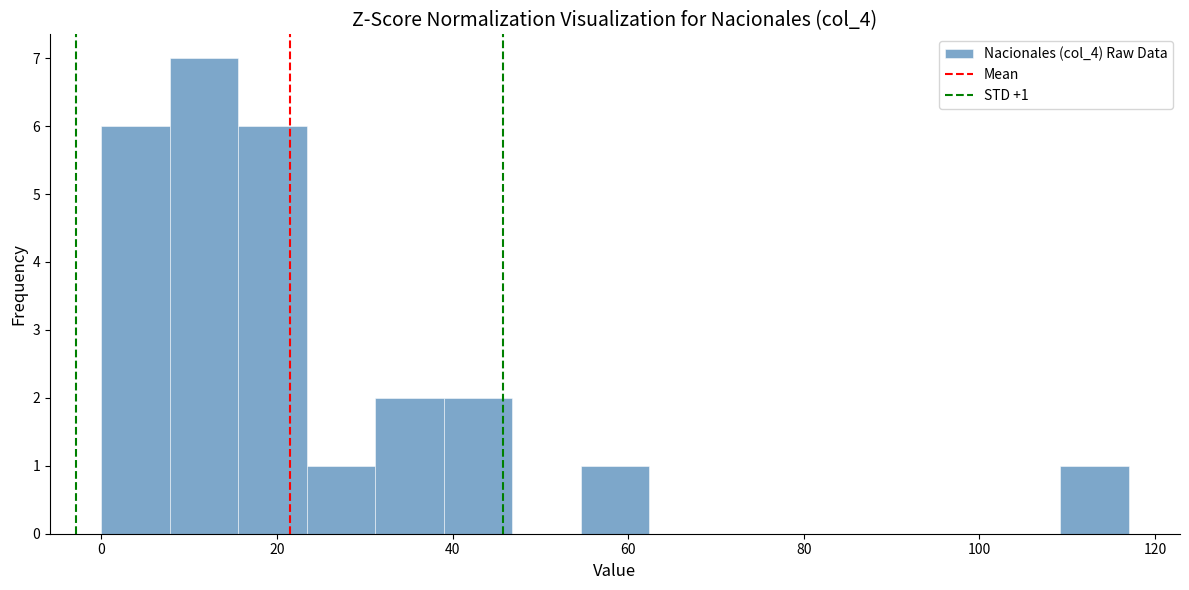

Around what value on the x-axis is the tallest bar? Give the approximate position of its centre, as read against the axis.

12